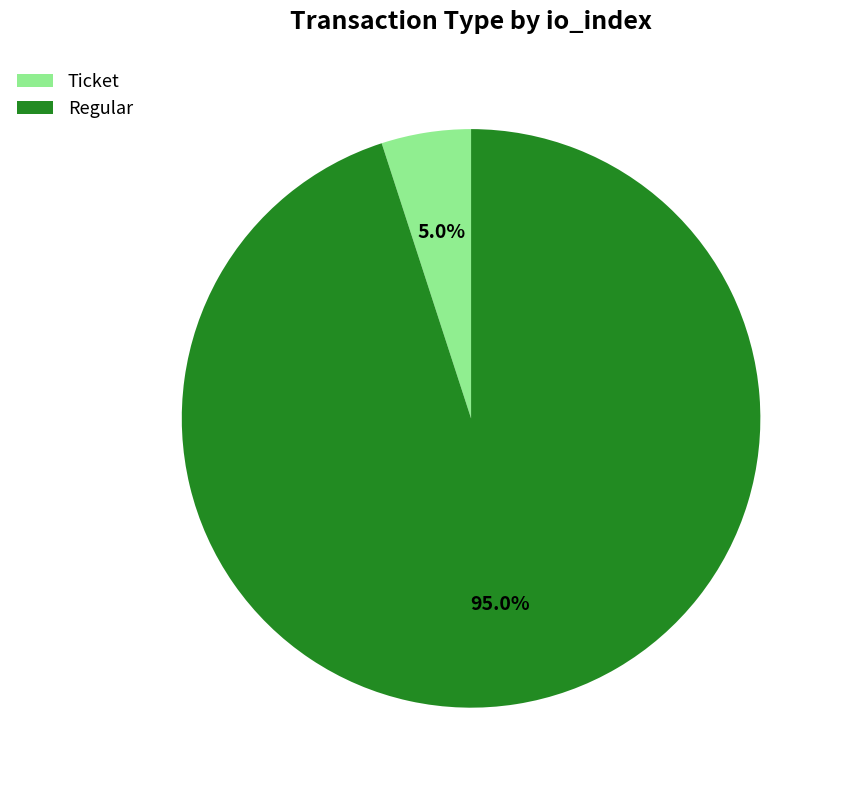

Rank the categories by value from highest to lowest.

Regular, Ticket